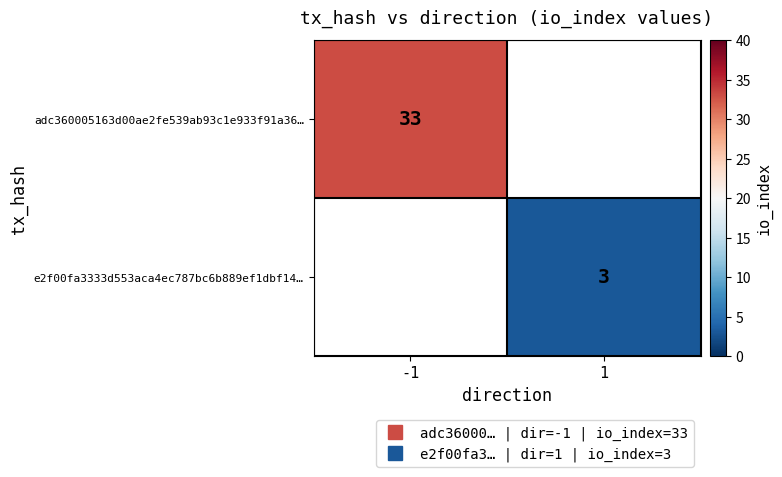

At how many categories does at least one series exceed 31?

1